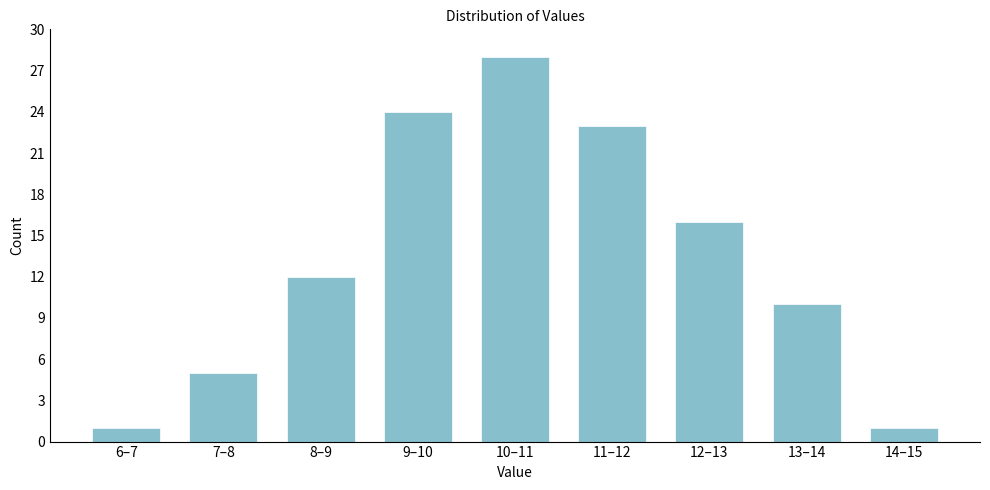

Reading left to right, transcribe all the data shown in this chart.

1	5	12	24	28	23	16	10	1